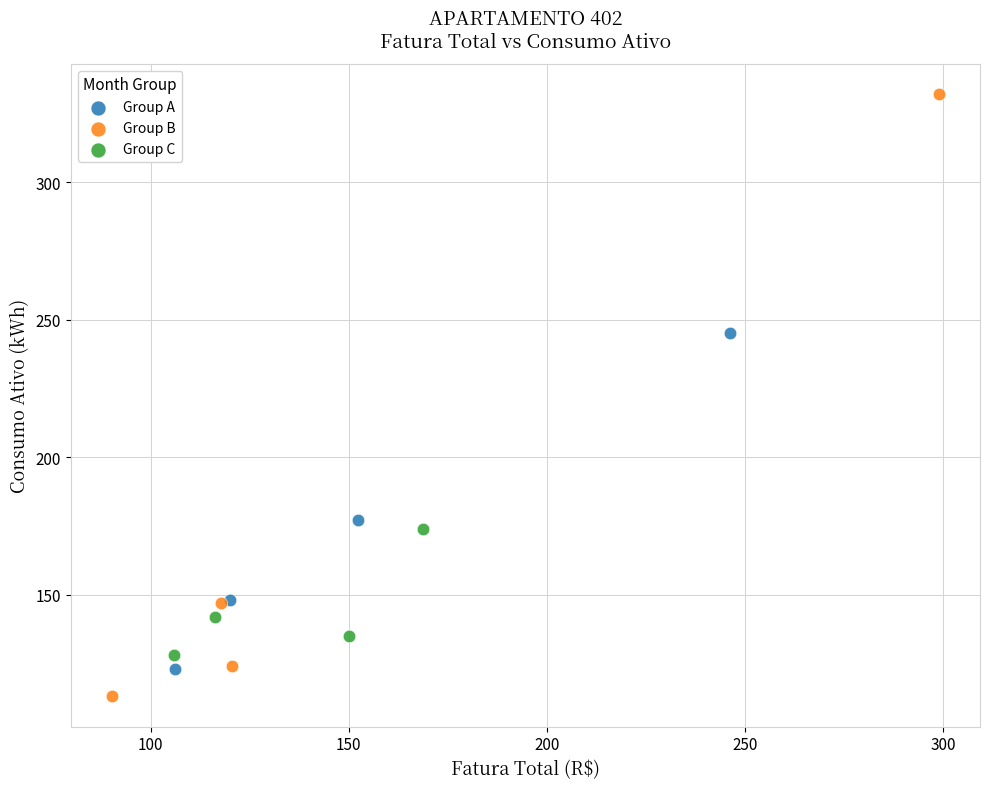

Which series contains the highest Y value?

Group B